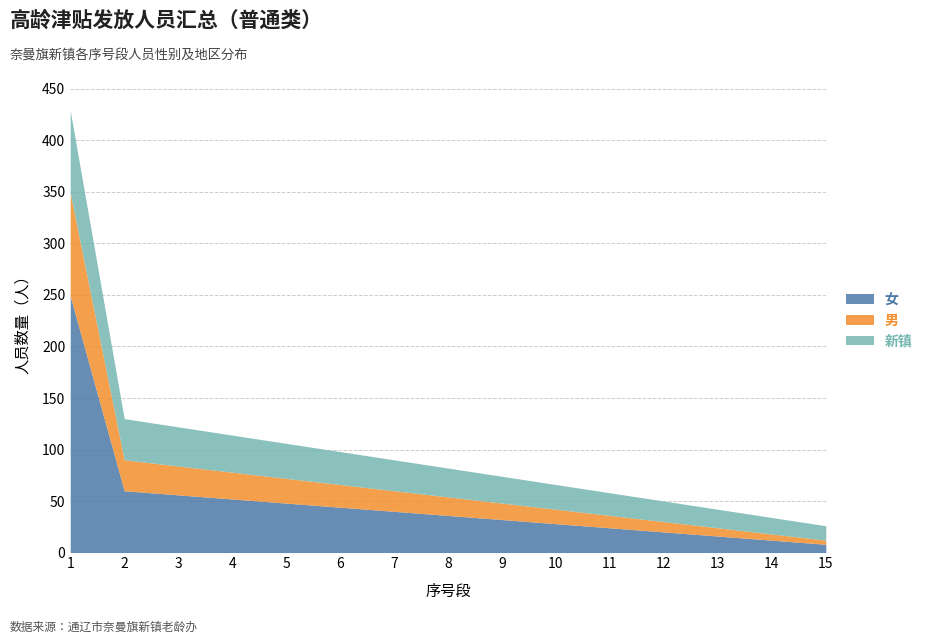

What value does the 男 series have at 9?

16